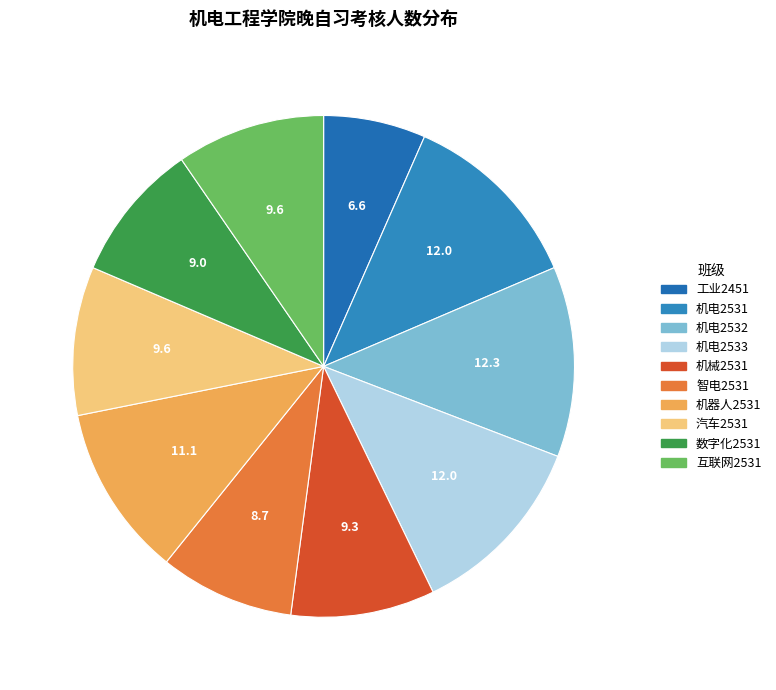

Is it true that 互联网2531 is 10% of the pie?

True